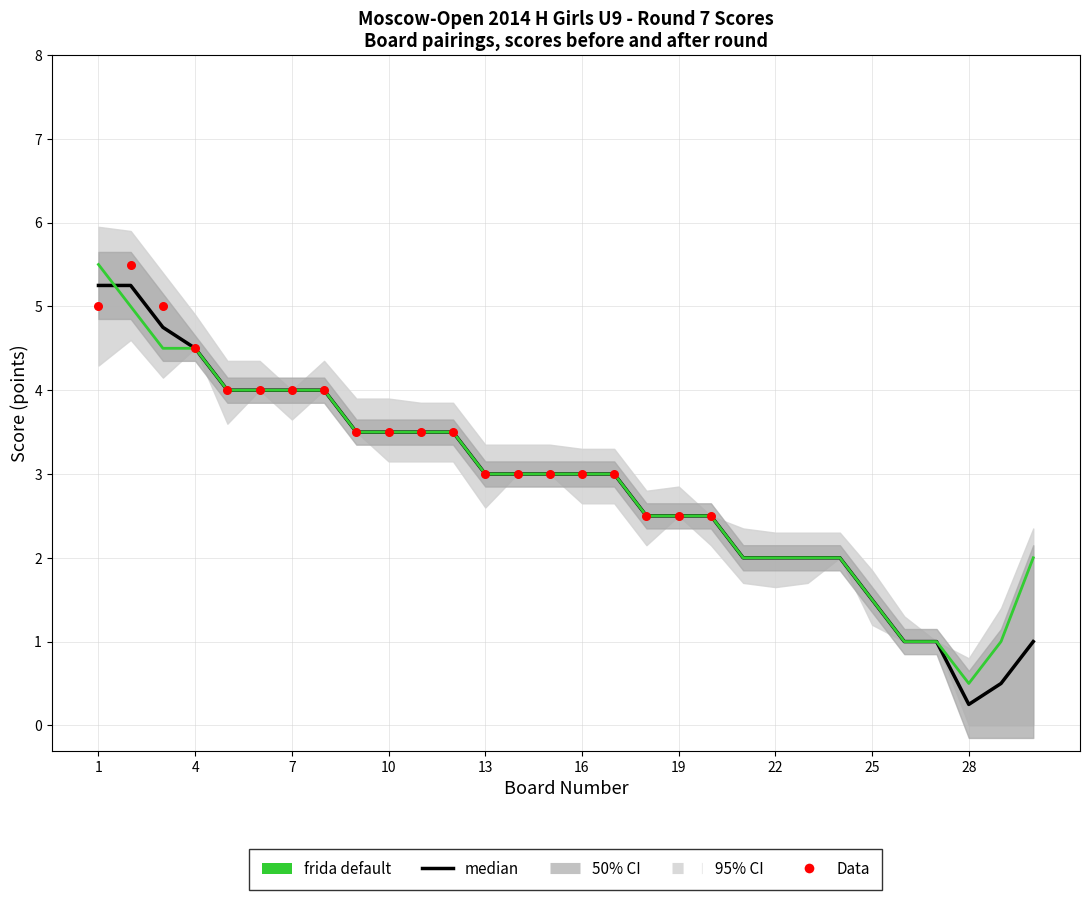

Which series reaches the minimum Y coordinate?

Black_Score